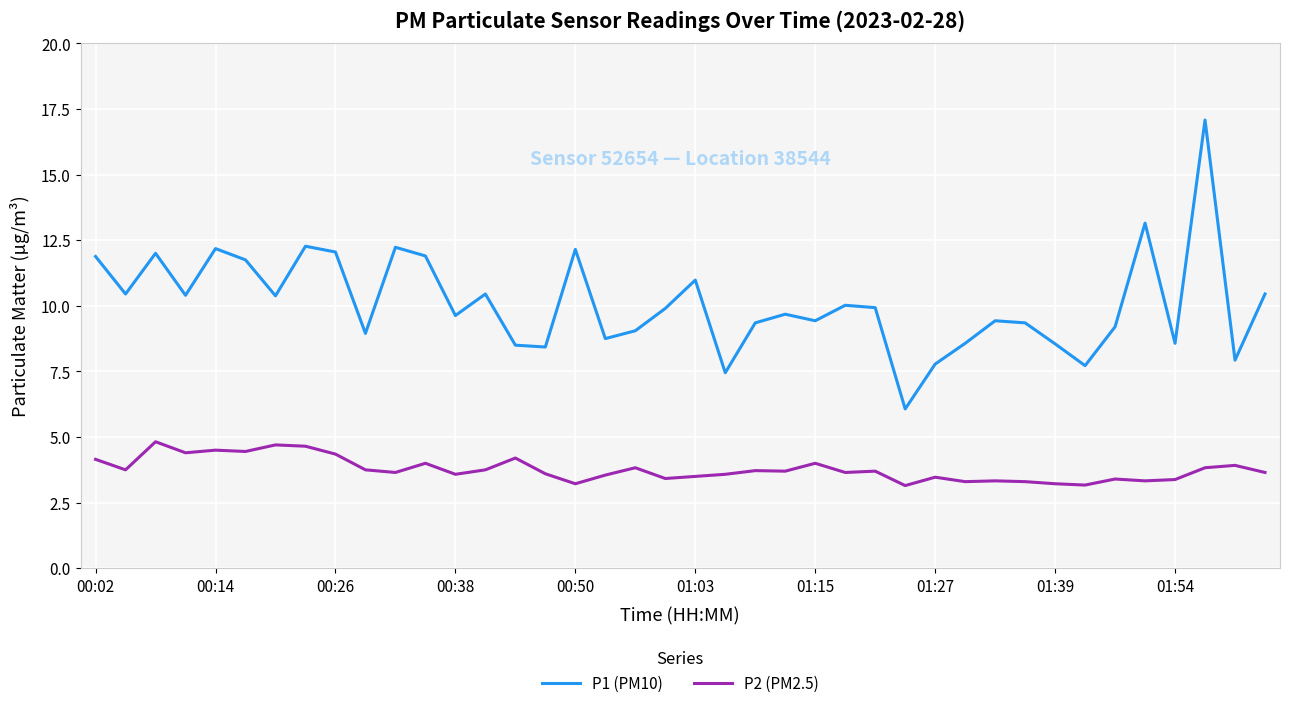

What is the greatest value displayed?

17.1